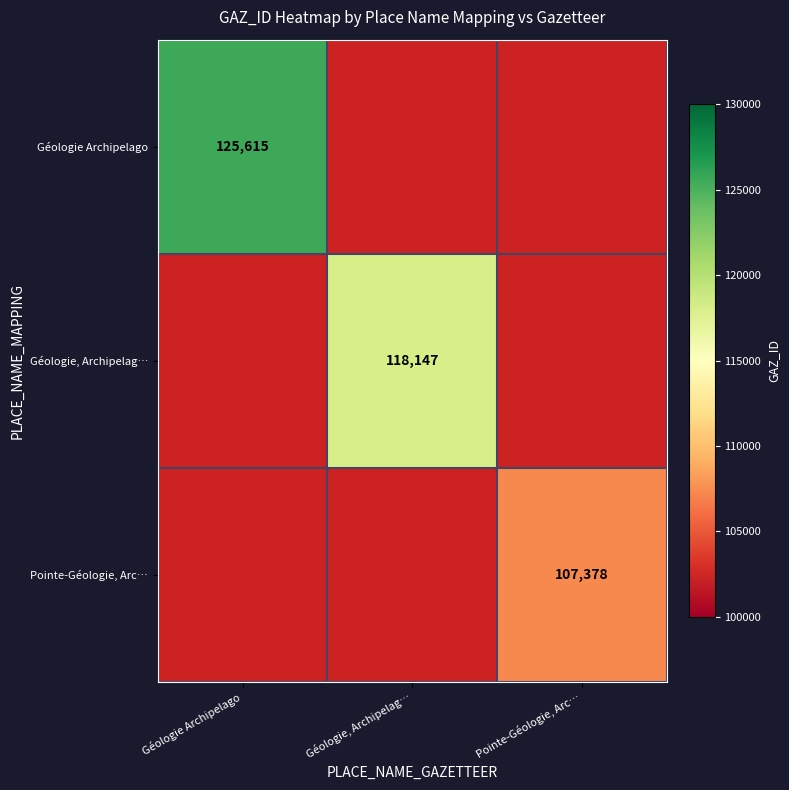

Which category has the lowest value across all series?

Pointe-Géologie, Arc…